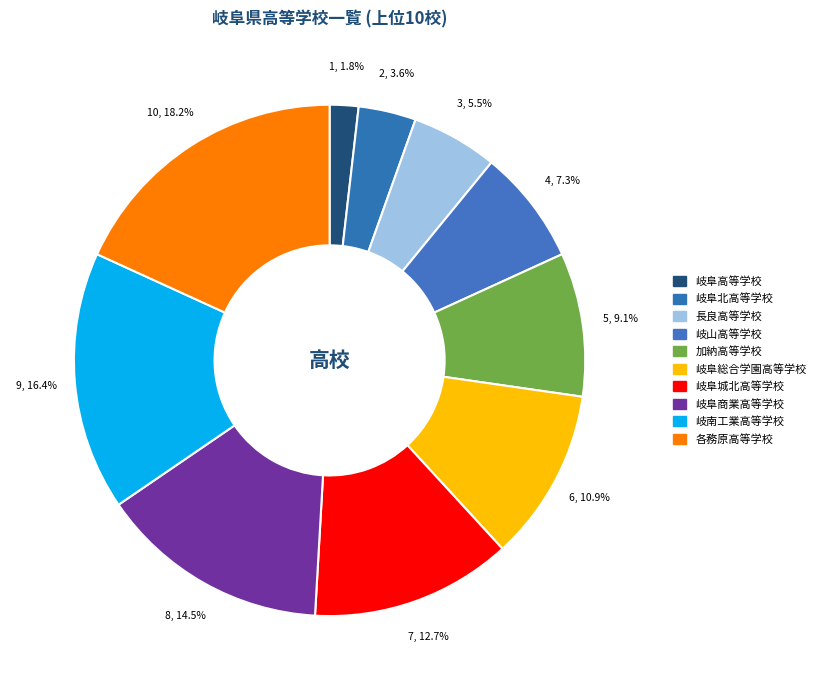

Does 岐阜北高等学校 represent more than half of the total?

No